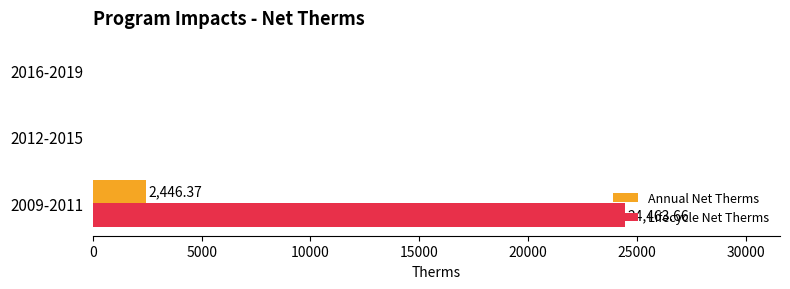

Between 2009-2011 and 2012-2015, which series saw the biggest shift?

Lifecycle Net Therms